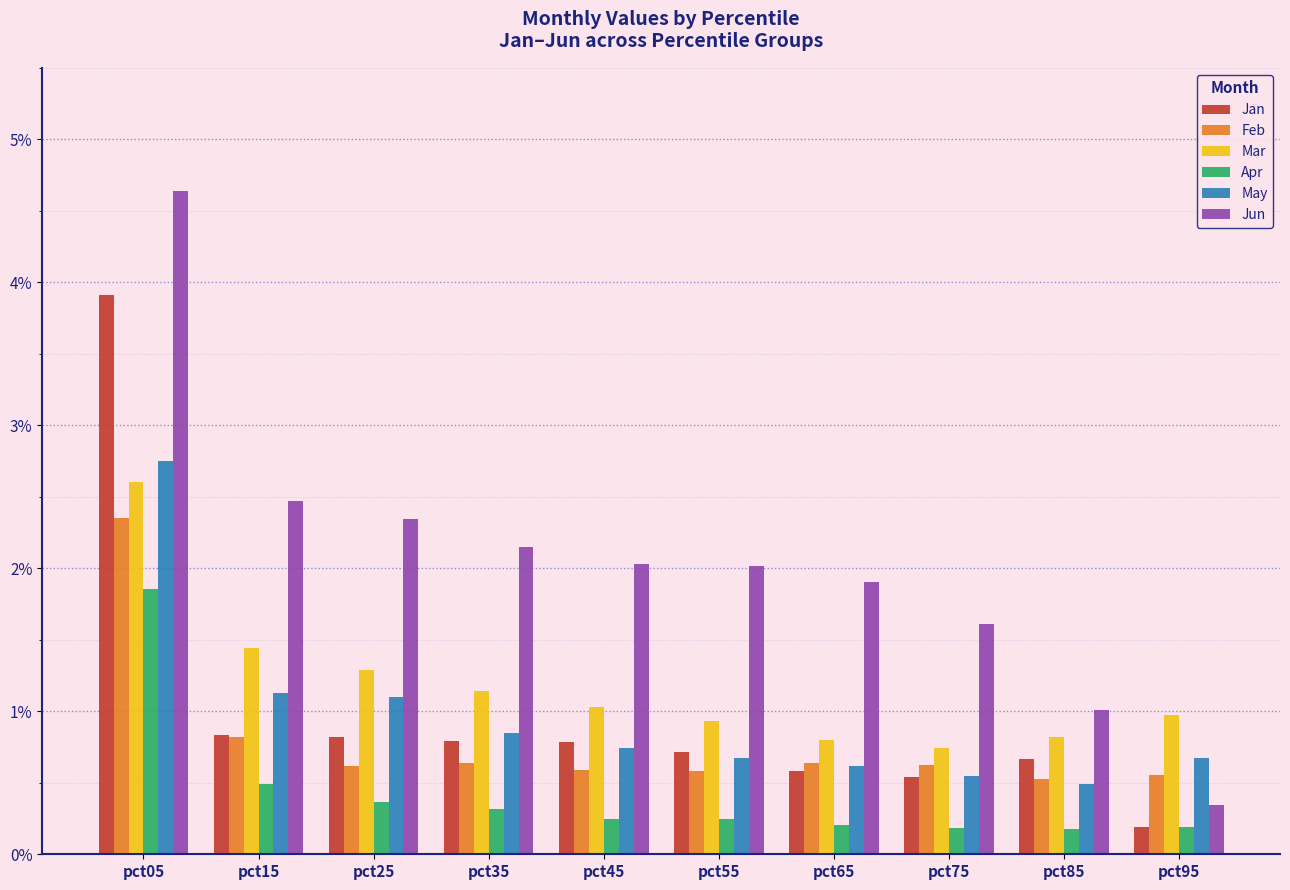

How many values in the Mar series exceed 1?

5